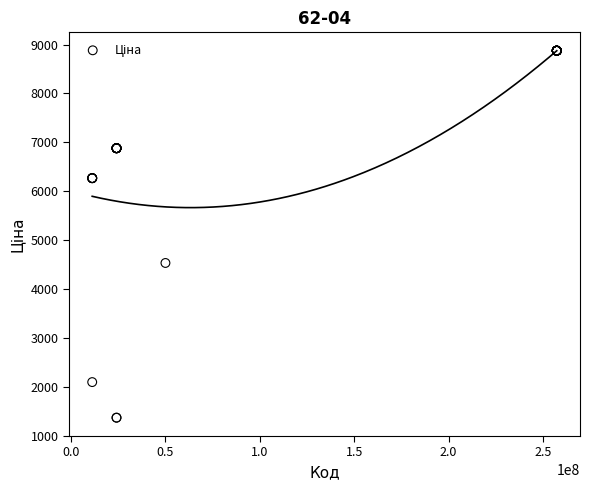

What Y value in the scatter plot is closest to 5120?

4531.4